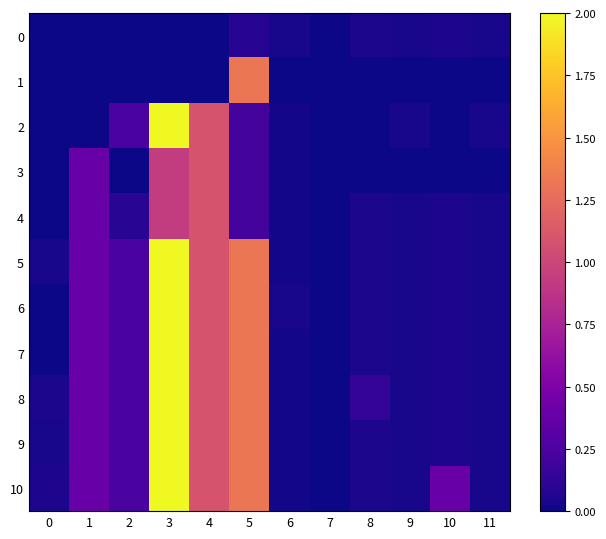

Which series changed the most between 1 and 8?

3